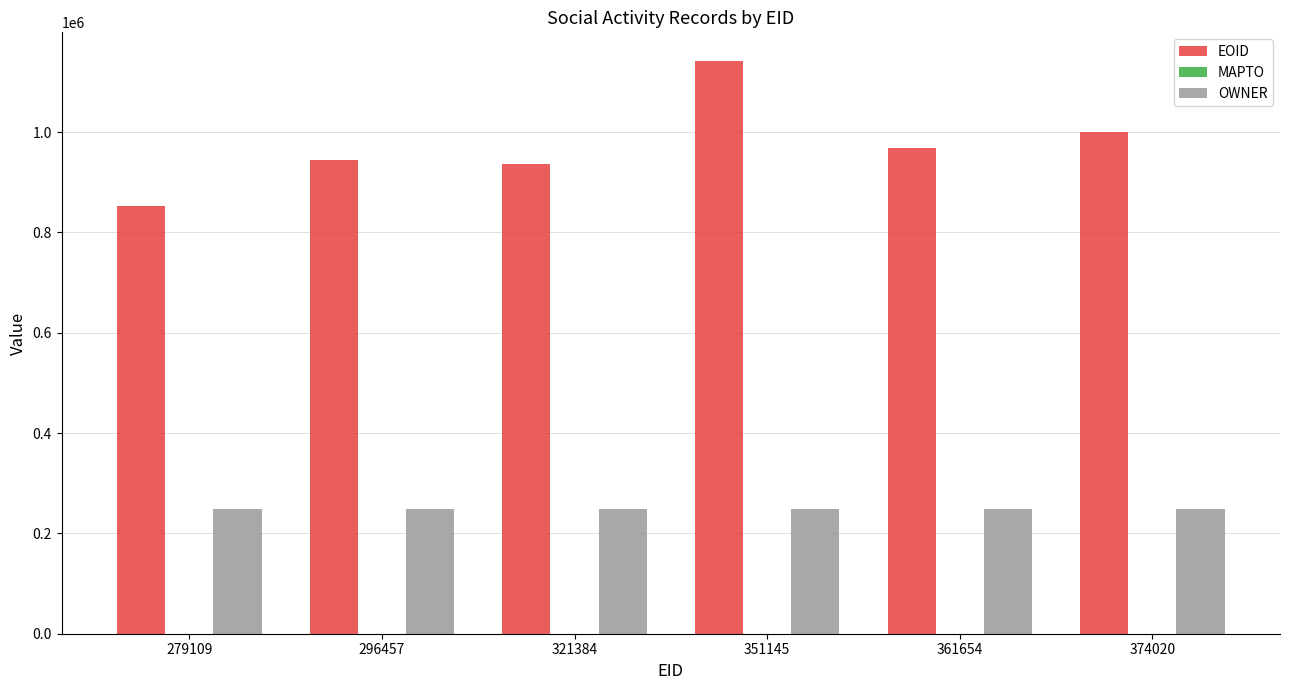

How many bars are there in each group?

2